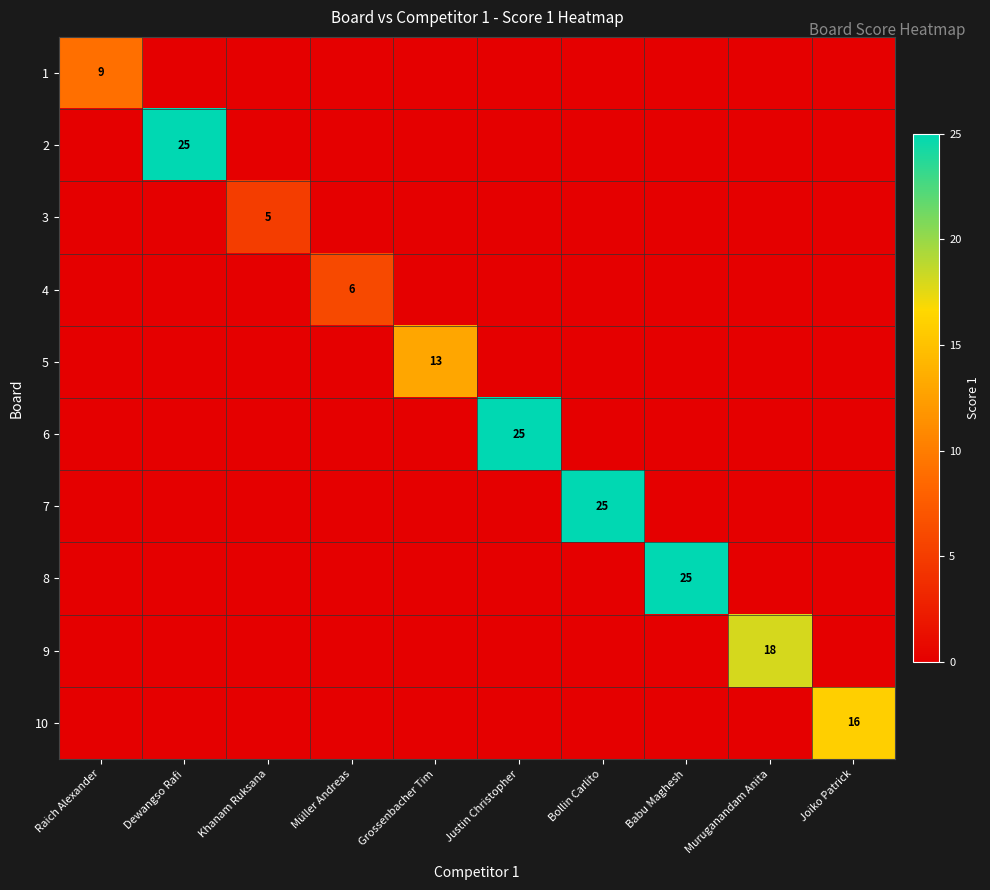

At how many categories does at least one series exceed 0?

10